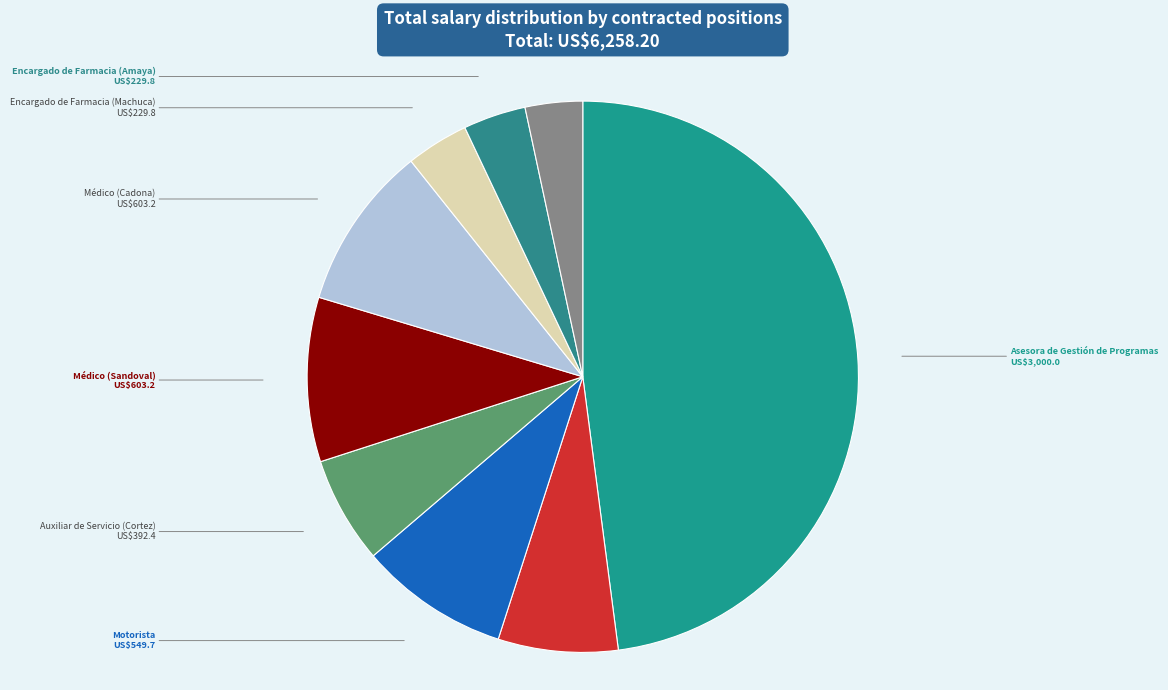

How many segments does this pie chart have?

9